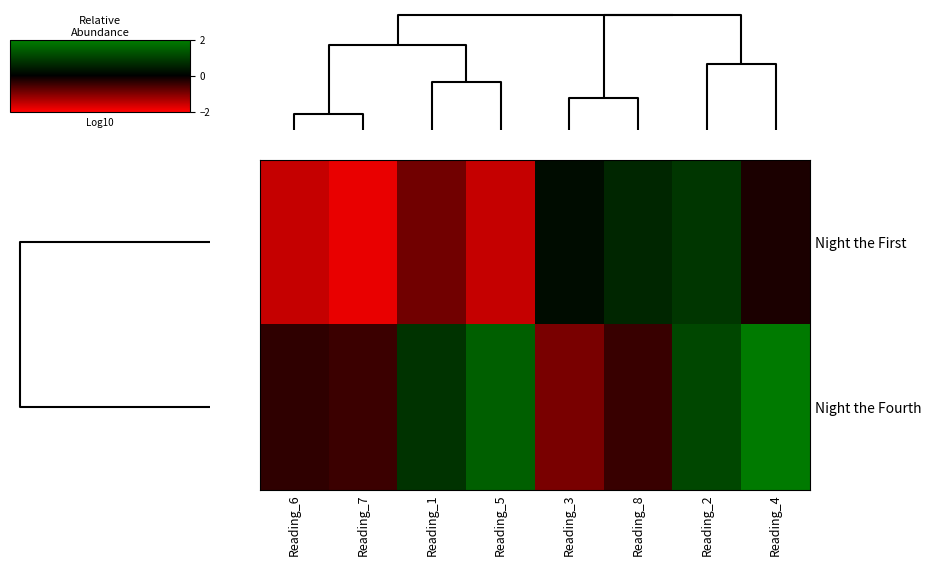

Reading left to right, list all the values displayed in this chart.

Night the First: Reading_6=-1.5	Reading_7=-1.8	Reading_1=-0.9	Reading_5=-1.5	Reading_3=0.2	Reading_8=0.6	Reading_2=0.9	Reading_4=-0.2
Night the Fourth: Reading_6=-0.4	Reading_7=-0.5	Reading_1=0.8	Reading_5=1.5	Reading_3=-0.9	Reading_8=-0.4	Reading_2=1.1	Reading_4=1.9